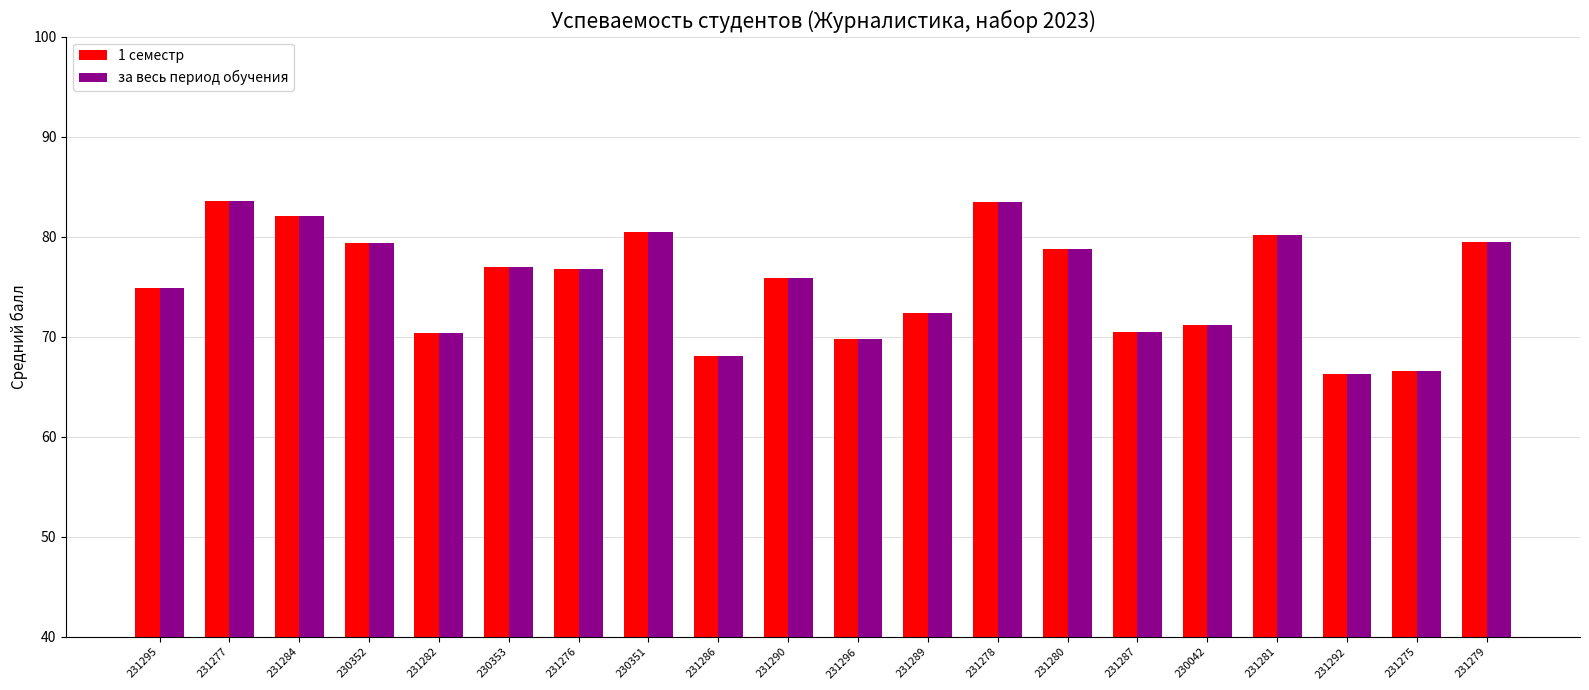

What is the minimum value for 1 семестр?

66.3